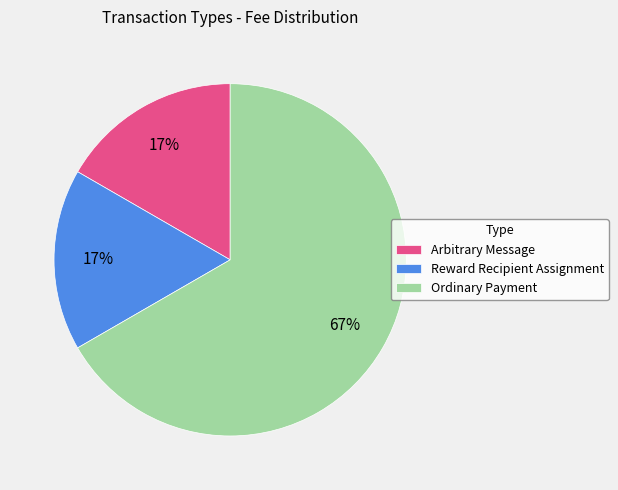

Which slice is the largest?

Ordinary Payment